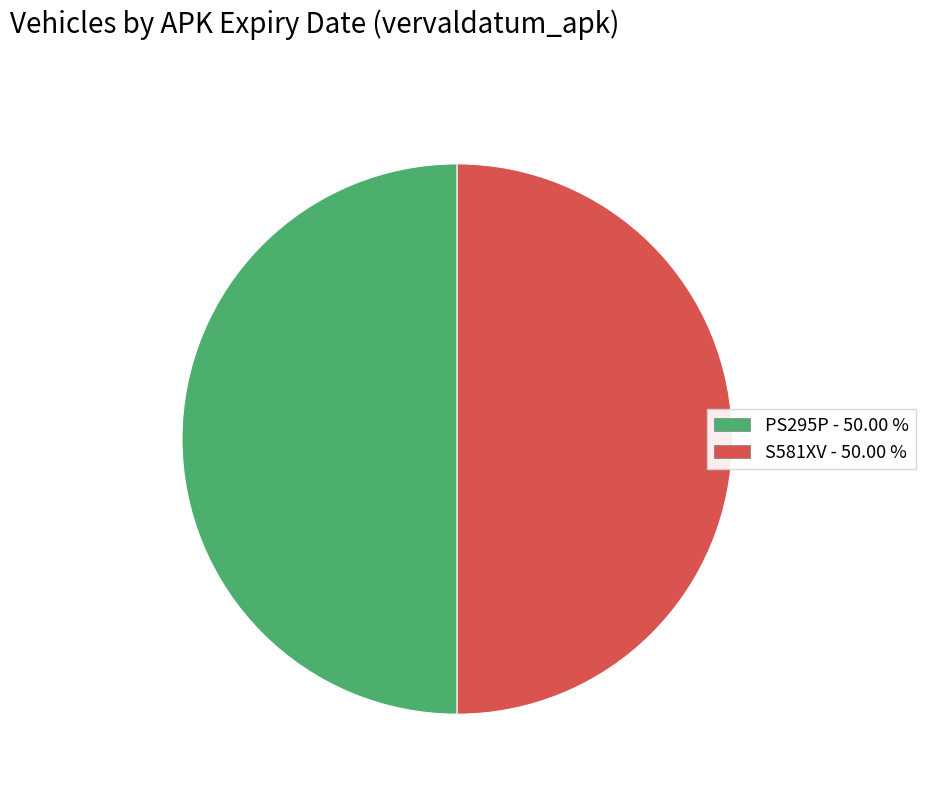

Approximately how many times larger is the value at PS295P - 50.00 % compared to S581XV - 50.00 %?

1.0